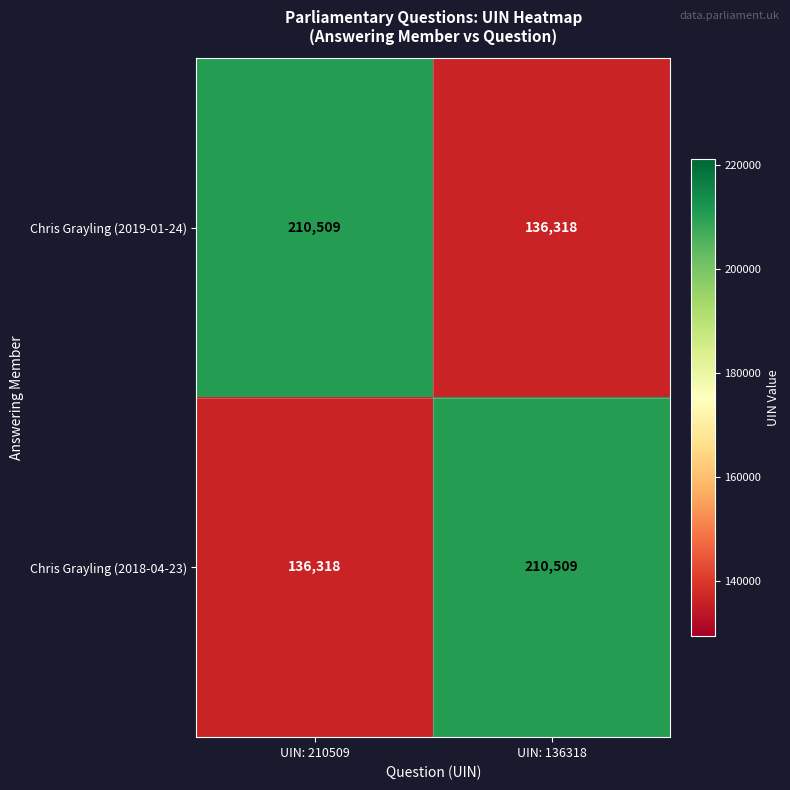

Reading left to right, transcribe all the data shown in this chart.

Chris Grayling (2019-01-24): UIN: 210509=210509	UIN: 136318=136318
Chris Grayling (2018-04-23): UIN: 210509=136318	UIN: 136318=210509